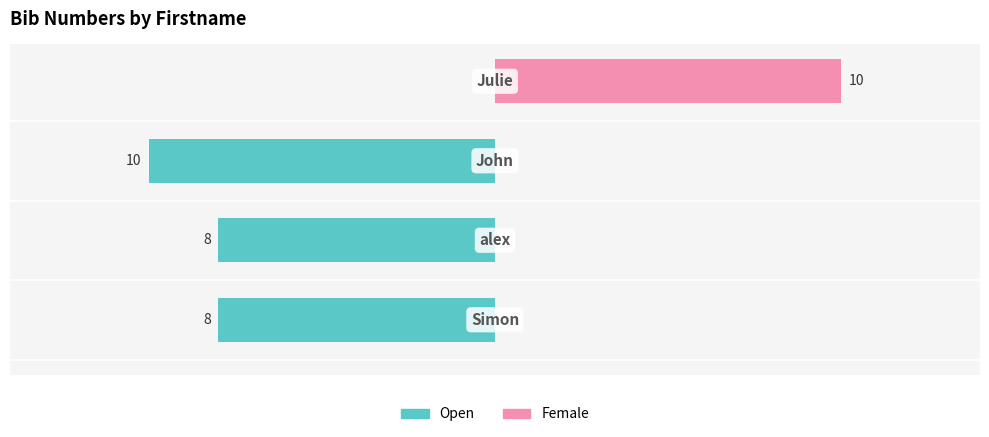

Count the number of data series in this chart.

2